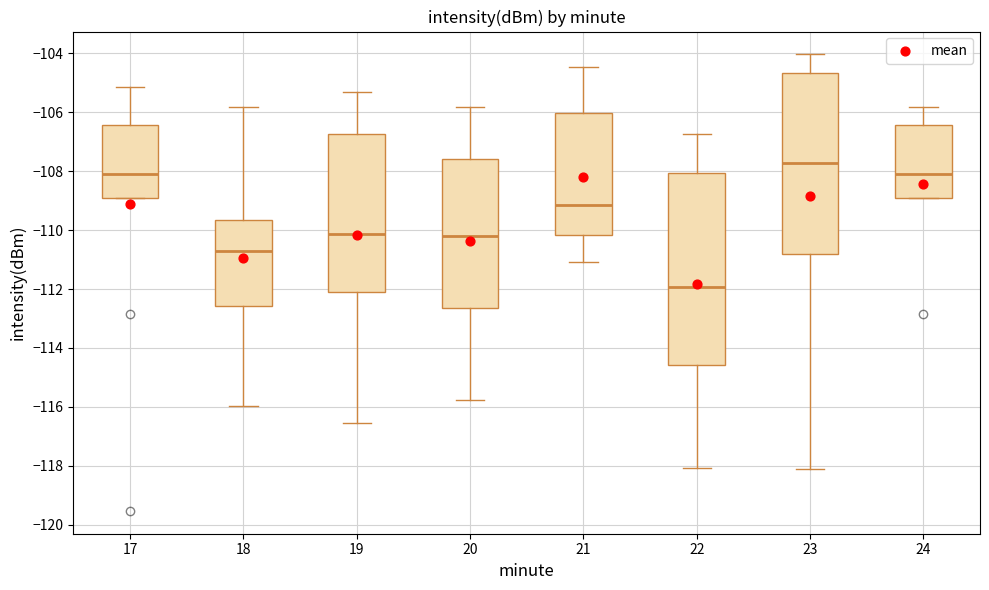

Which box is the tallest, from its lower edge to its upper edge?

22